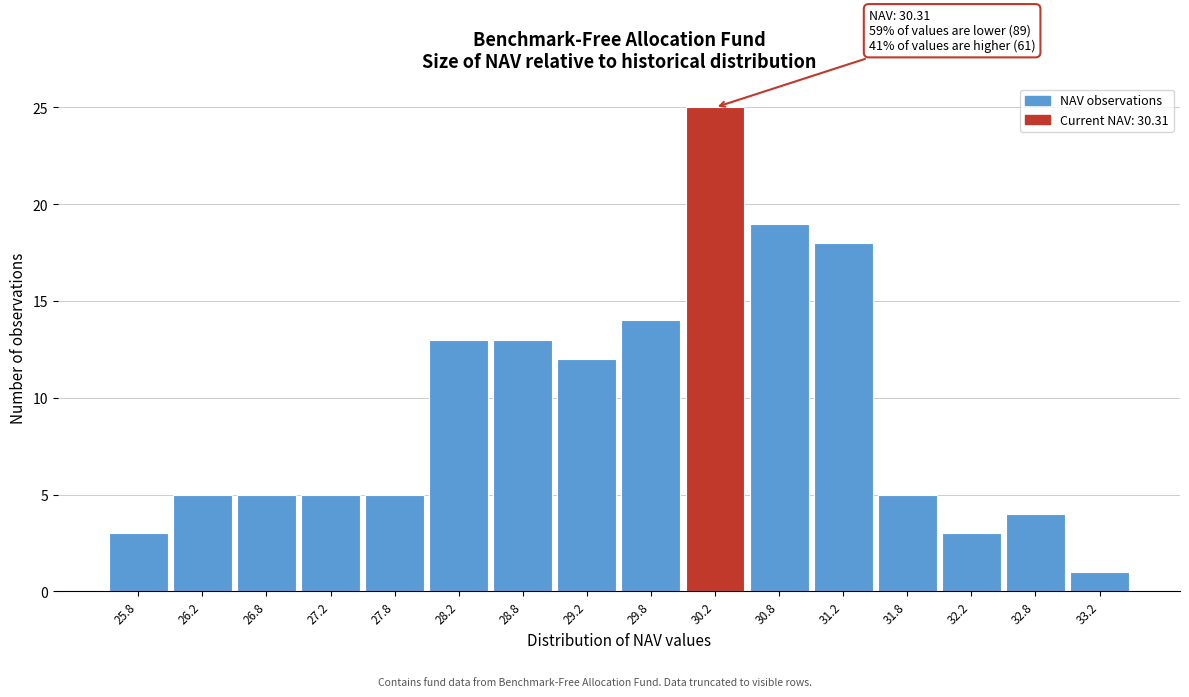

Over which range of the x-axis is the bar tallest?

30.0 to 30.5